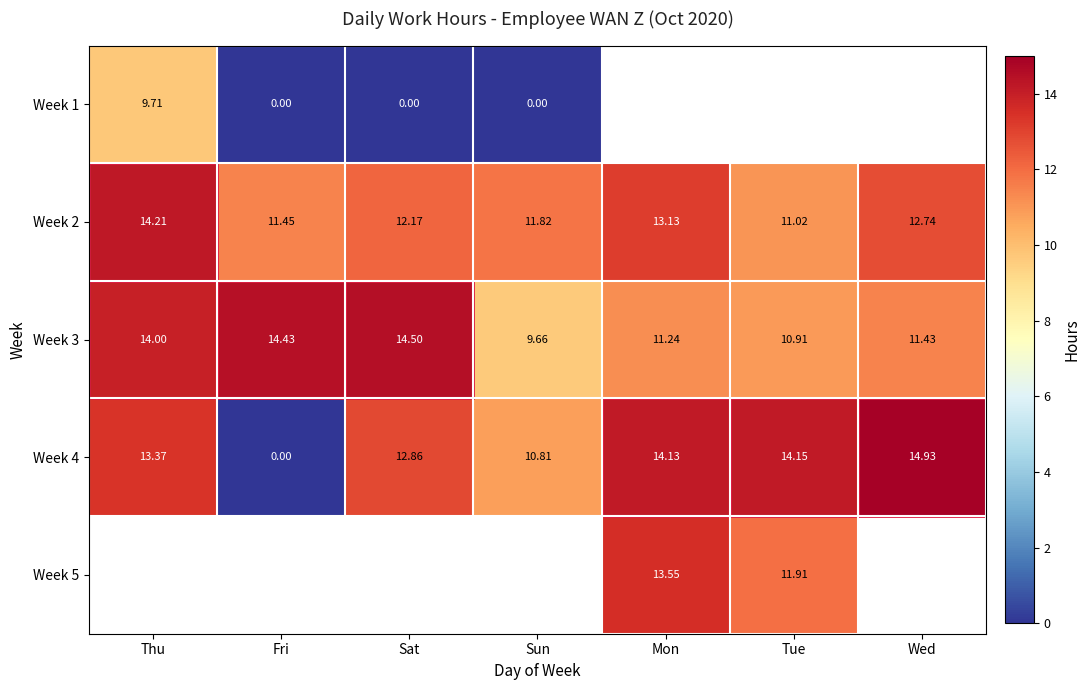

List the labels in order of Week 2 value, smallest first.

Tue, Fri, Sun, Sat, Wed, Mon, Thu